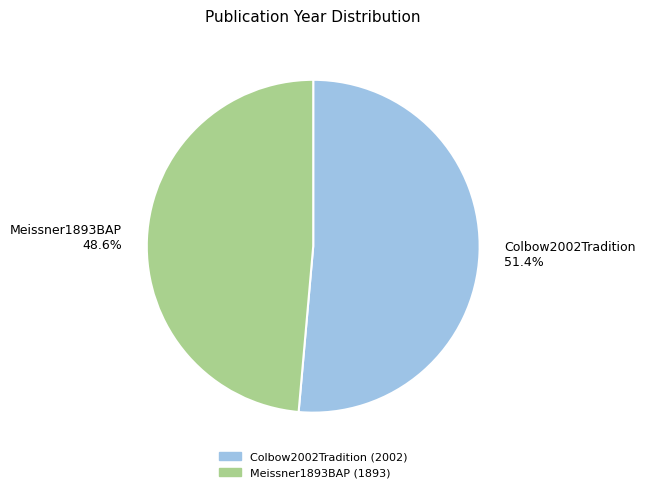

How many segments does this pie chart have?

2